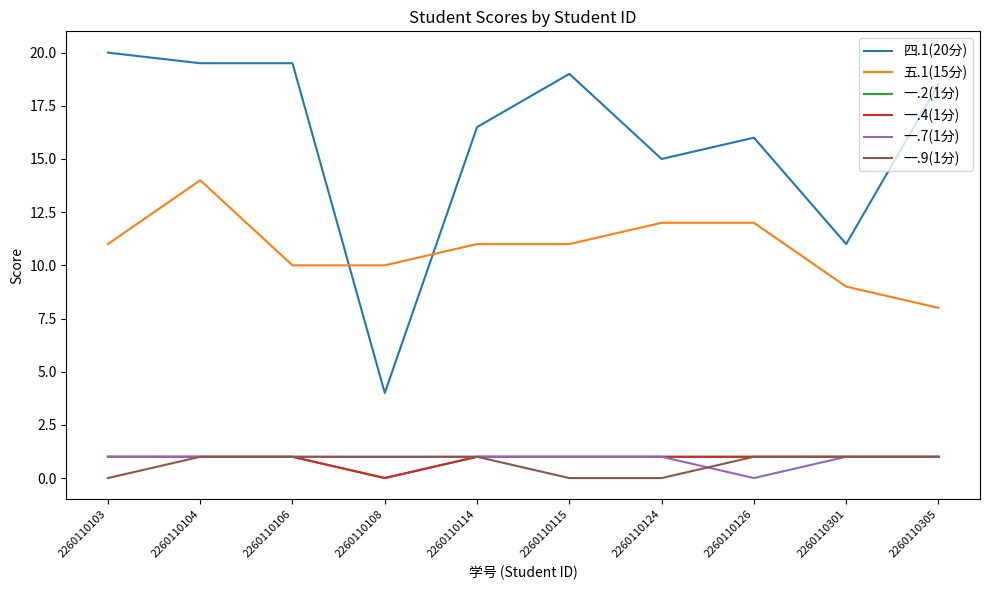

Does the chart display data point markers on the line(s)?

No